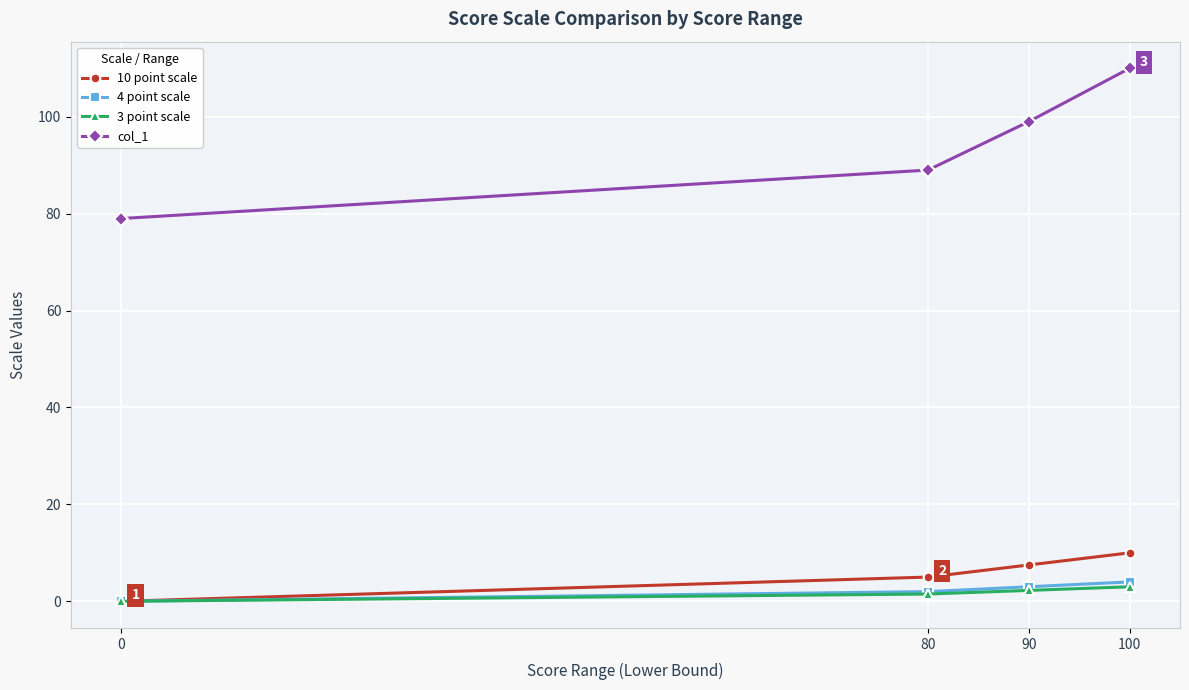

True or false: col_1 and 4 point scale intersect in this chart.

False